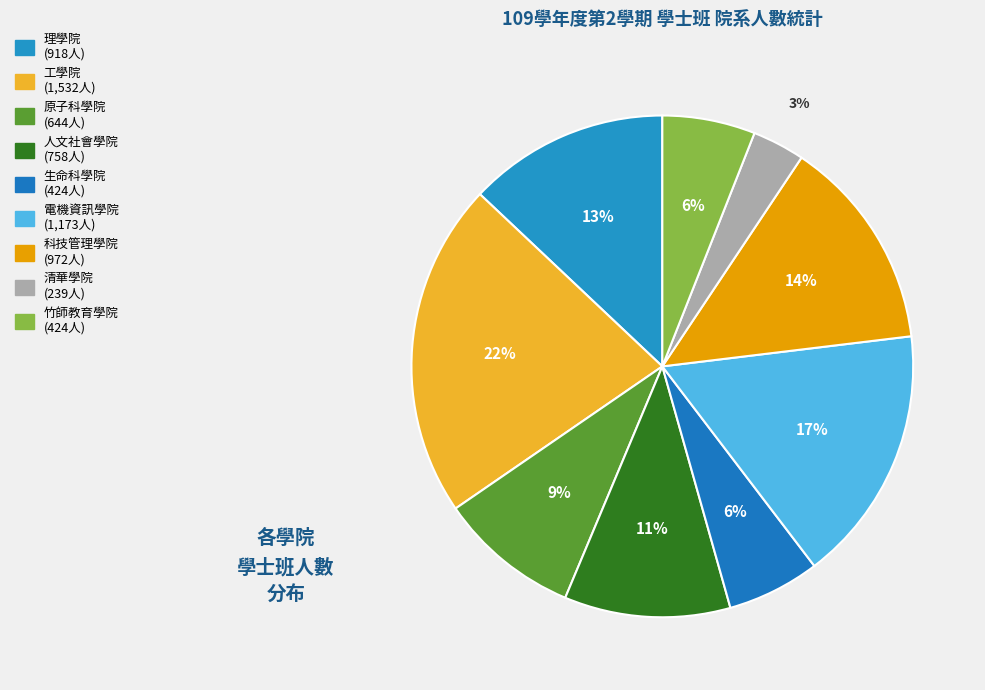

What percentage do 人文社會學院 and 工學院 together represent?

32.3%